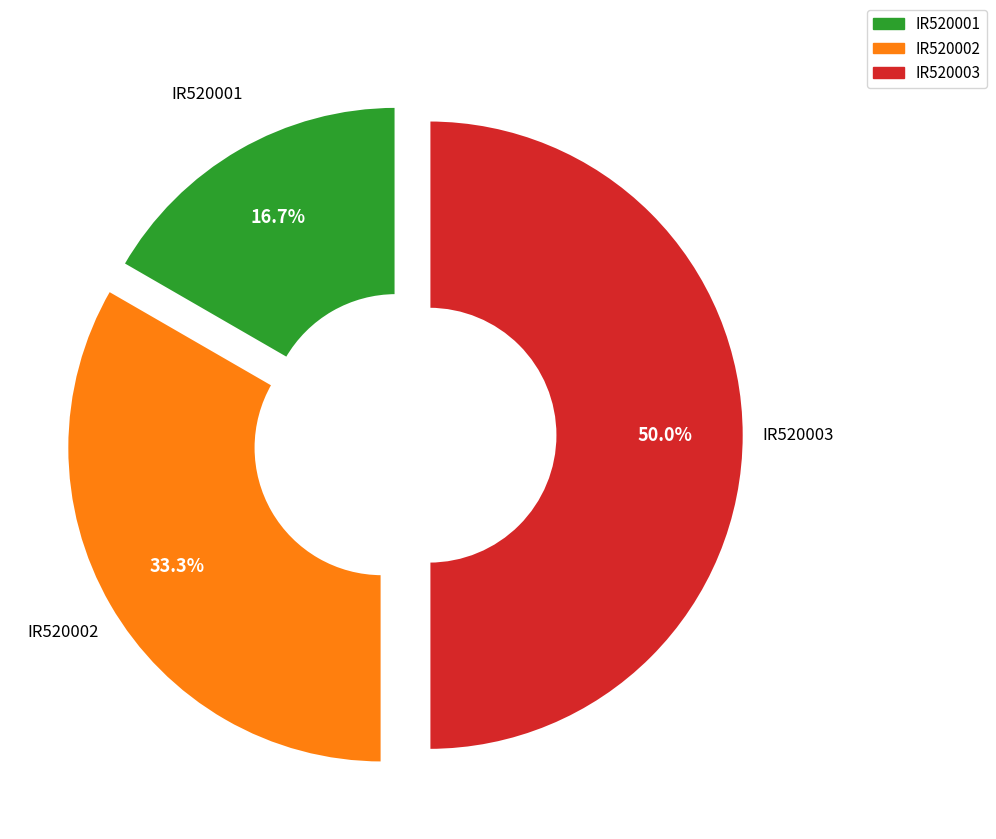

Between IR520003 and IR520001, which is larger?

IR520003